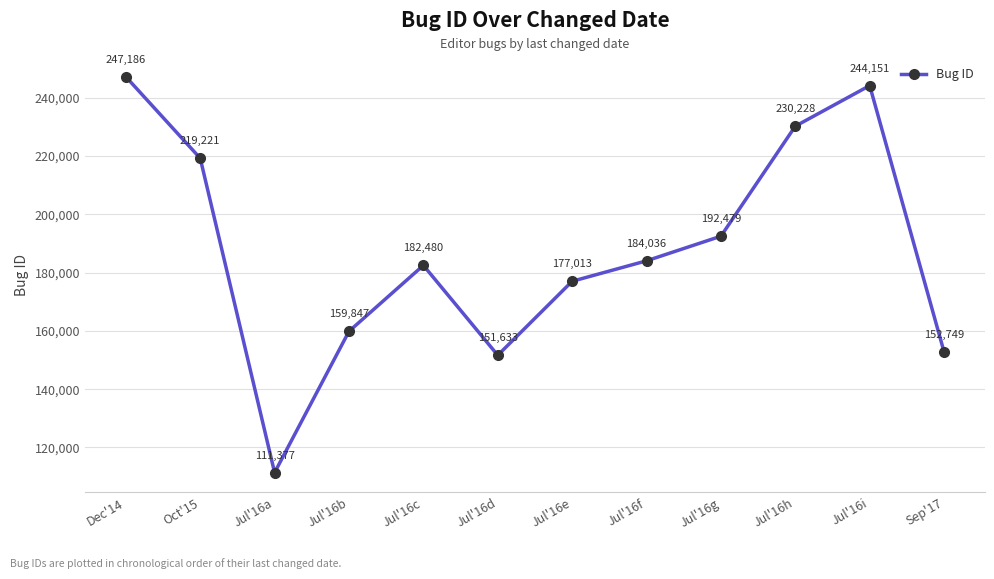

Rank the categories by value from highest to lowest.

Dec'14, Jul'16i, Jul'16h, Oct'15, Jul'16g, Jul'16f, Jul'16c, Jul'16e, Jul'16b, Sep'17, Jul'16d, Jul'16a